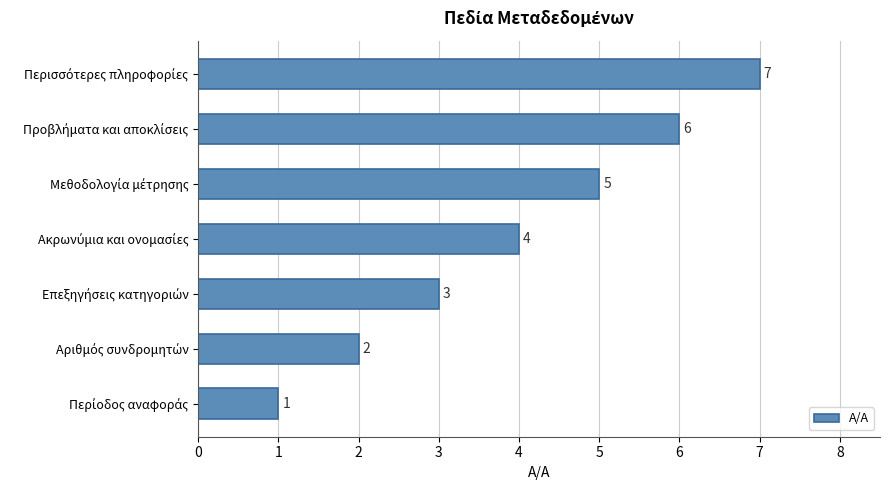

Are the bars grouped side by side (vs. stacked)?

No